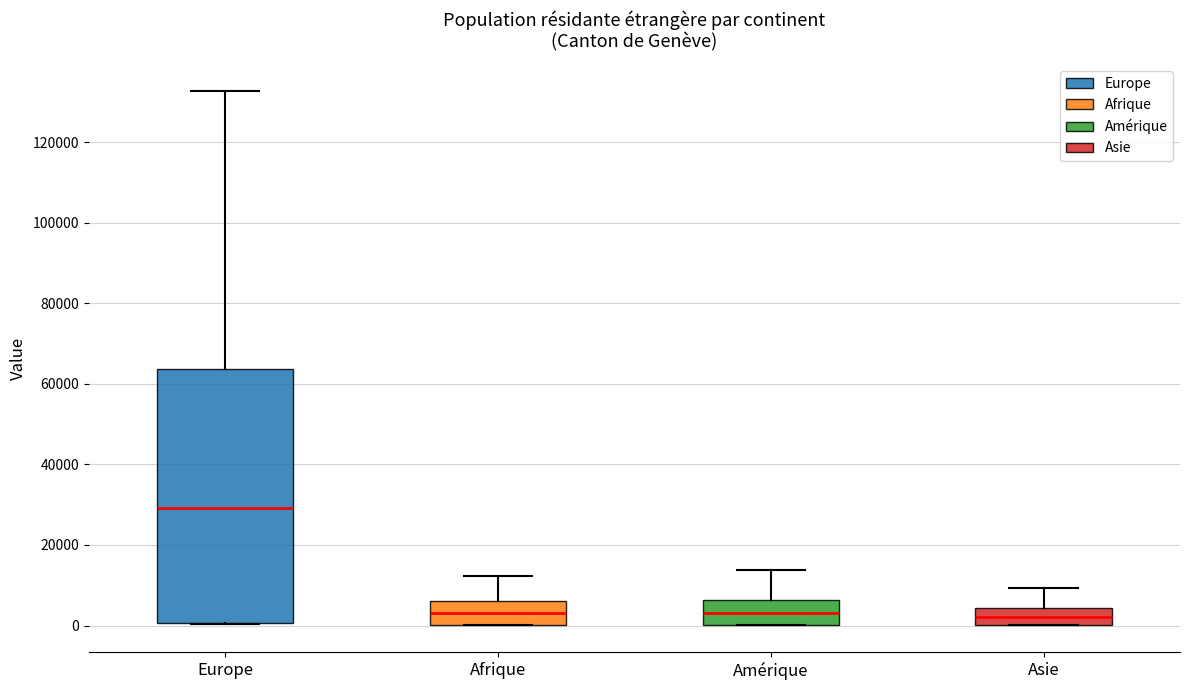

Reading left to right, read every box against the y-axis: the position of its median line, the range the box covers, and the ends of its whiskers. The values are not printed on the chart, so give them approximately, as read against the axis.

Europe: median 30000, box 0 to 64000, whiskers 0 to 132000
Afrique: median 2000, box 0 to 6000, whiskers 0 to 12000
Amérique: median 4000, box 0 to 6000, whiskers 0 to 14000
Asie: median 2000, box 0 to 4000, whiskers 0 to 10000